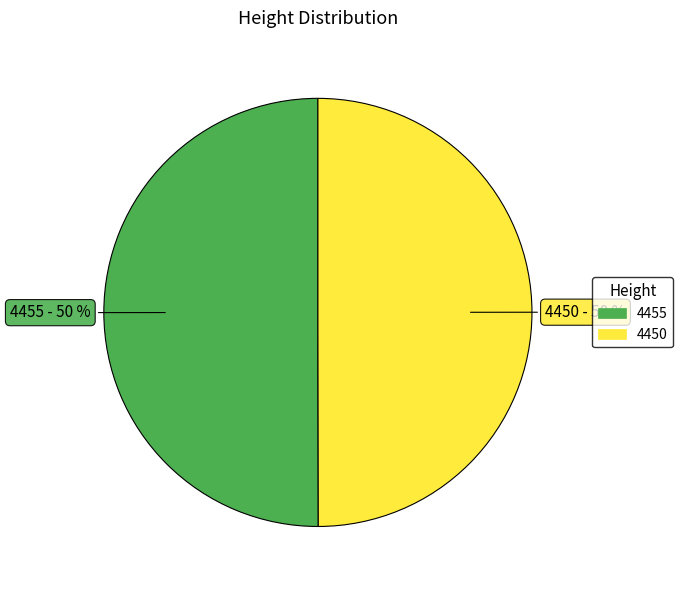

To the nearest percent, what percentage of the pie is 4450?

50%